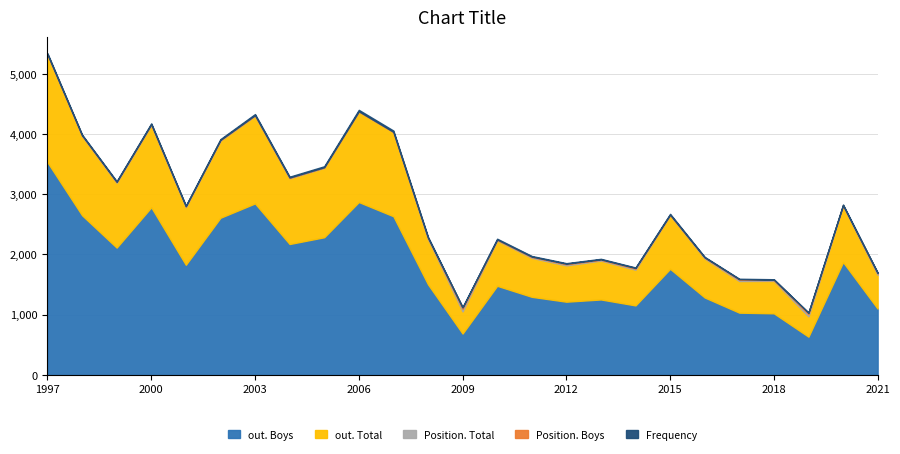

At which label is Position. Total closest to 21?

2017